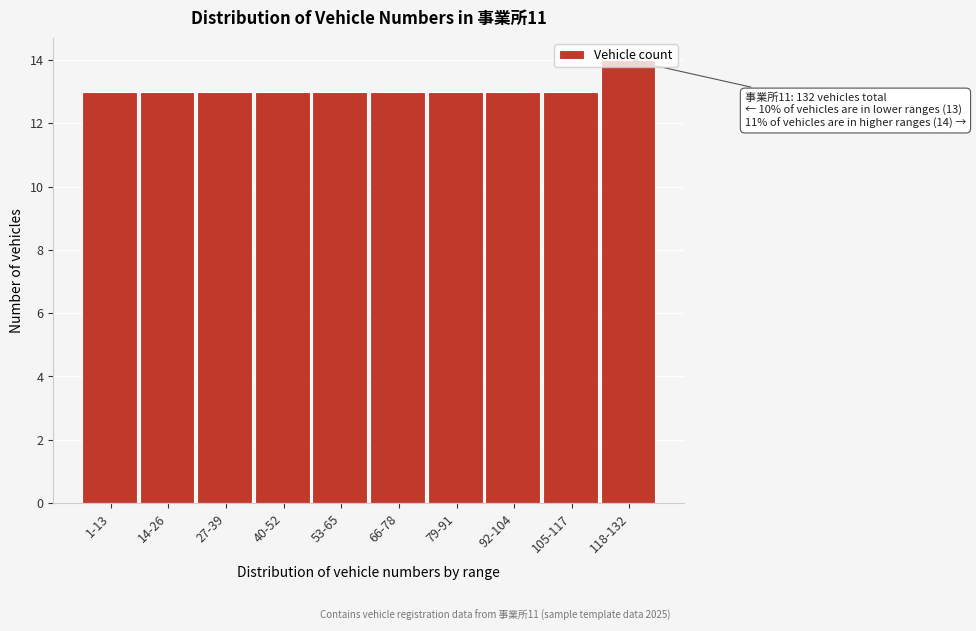

Which label corresponds to the largest value in the chart?

118-132